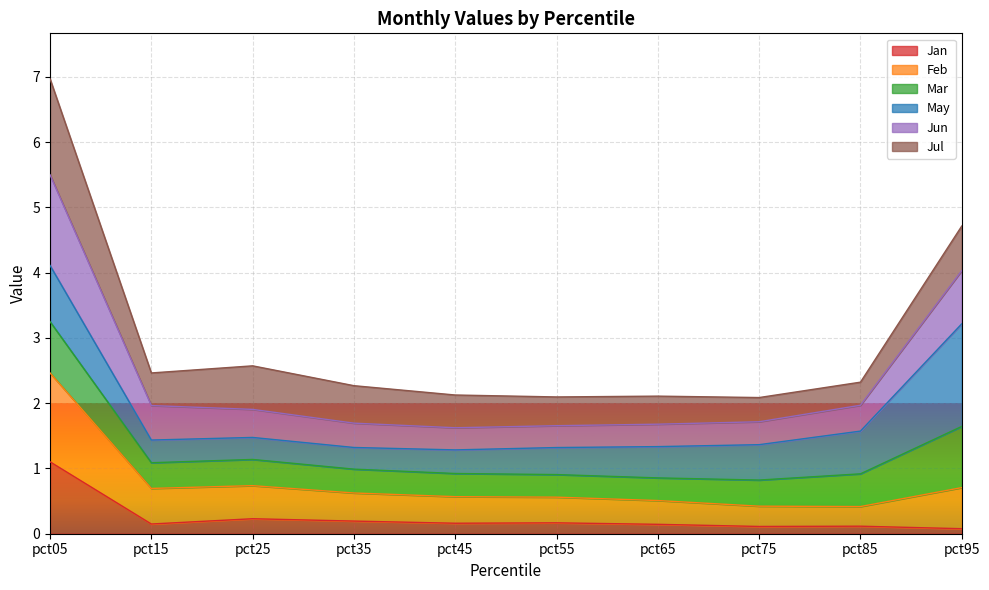

What is the total value across all series at pct35?

2.3